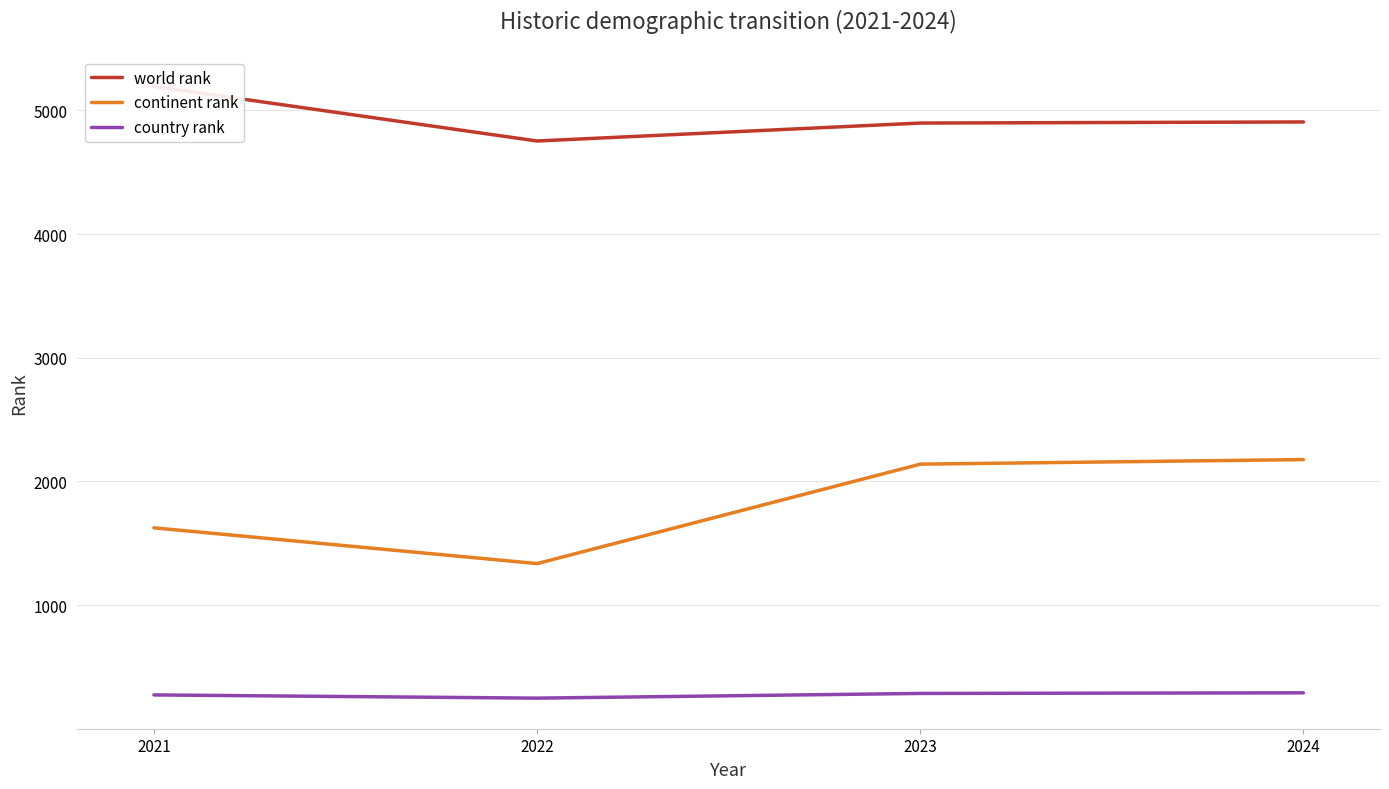

True or false: world rank has a value of 7005 at 2024.

False